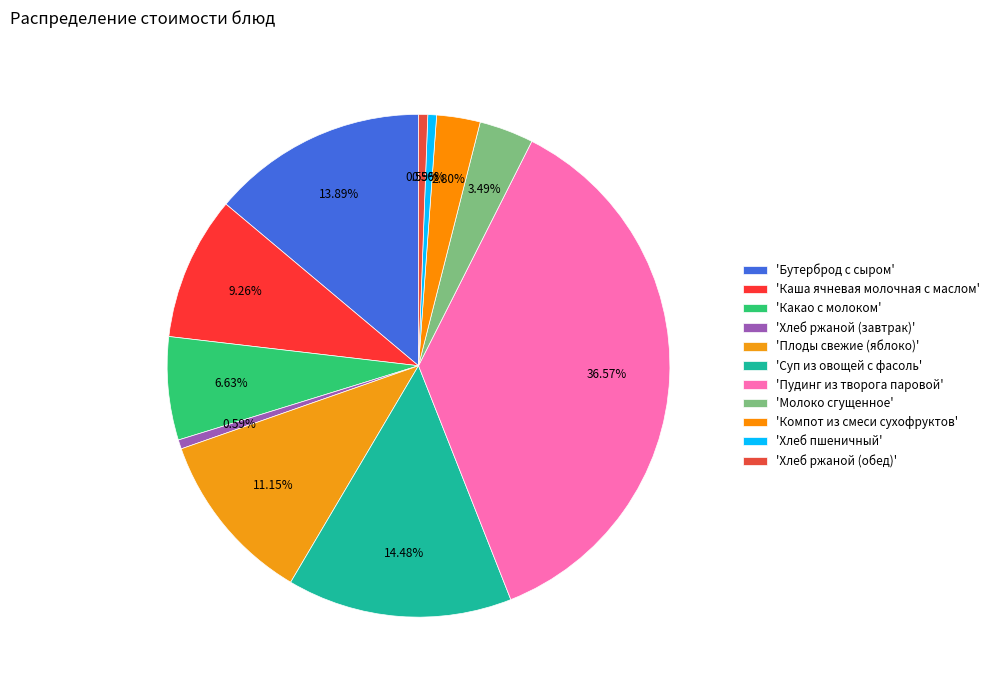

Does any single category account for the majority?

No